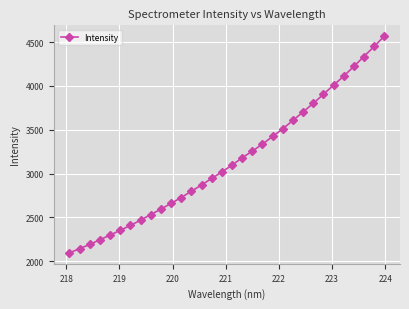

What is the greatest value displayed?

4569.0